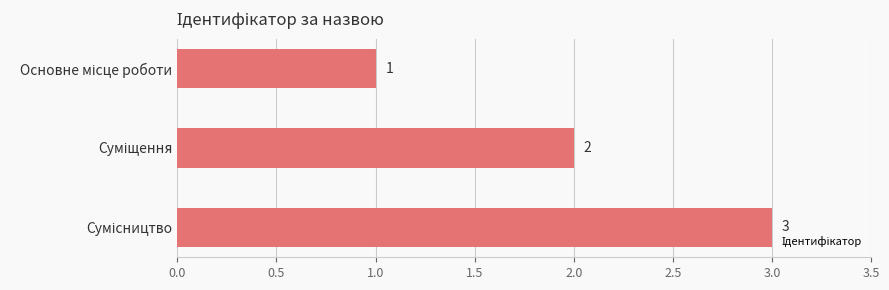

Count the number of categories in the chart.

3